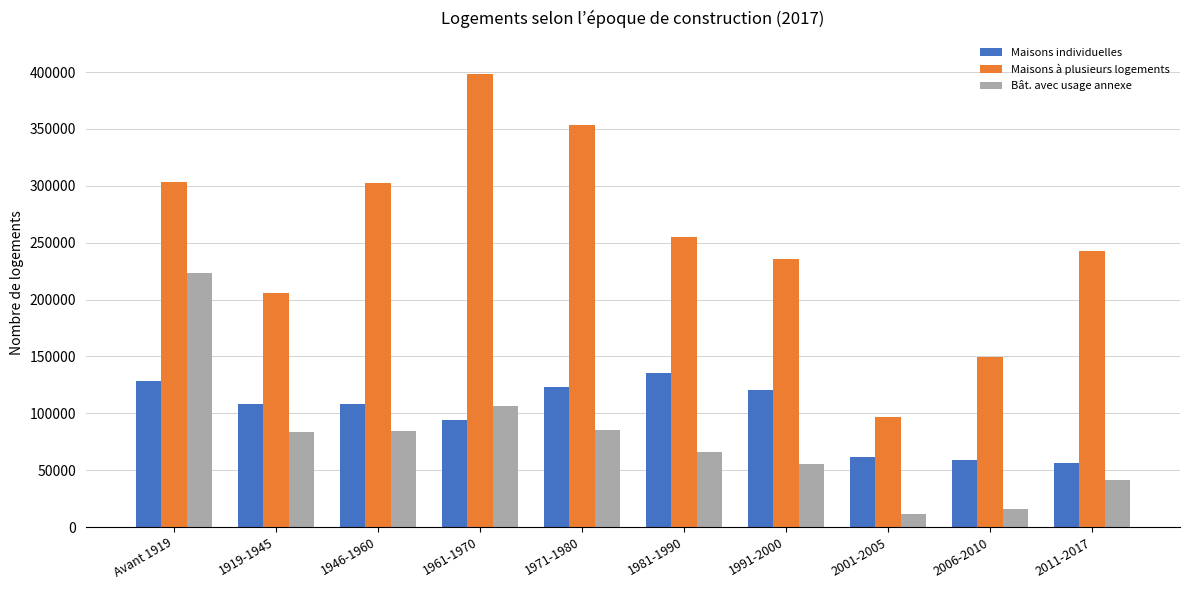

What is the label of the 2nd bar from the right?

2006-2010